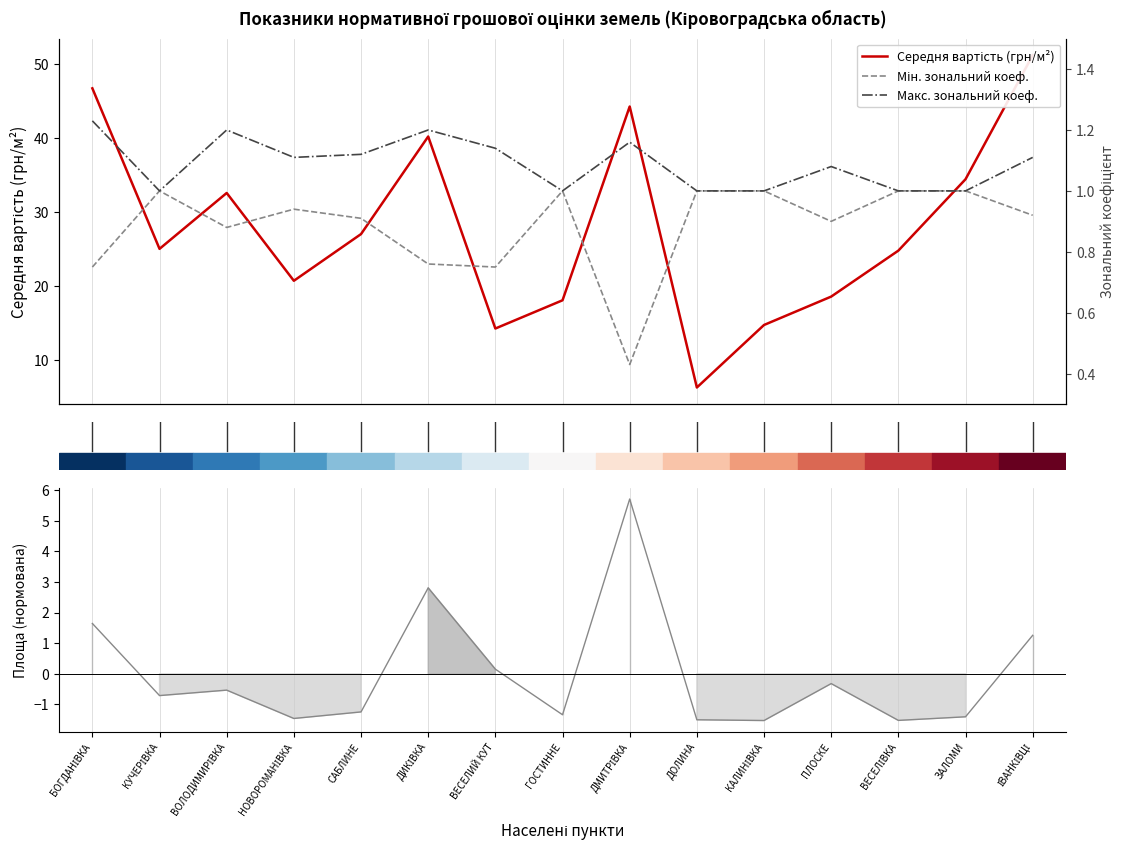

Reading right to left, extract all data points from this chart.

Середня вартість (грн/м²): ІВАНКІВЦІ=51.2	ЗАЛОМИ=34.4	ВЕСЕЛІВКА=24.8	ПЛОСКЕ=18.5	КАЛИНІВКА=14.7	ДОЛИНА=6.2	ДМИТРІВКА=44.3	ГОСТИННЕ=18.0	ВЕСЕЛИЙ КУТ=14.2	ДИКІВКА=40.2	САБЛИНЕ=27.0	НОВОРОМАНІВКА=20.7	ВОЛОДИМИРІВКА=32.6	КУЧЕРІВКА=25.0	БОГДАНІВКА=46.7
Мін. зональний коеф.: ІВАНКІВЦІ=0.9	ЗАЛОМИ=1.0	ВЕСЕЛІВКА=1.0	ПЛОСКЕ=0.9	КАЛИНІВКА=1.0	ДОЛИНА=1.0	ДМИТРІВКА=0.4	ГОСТИННЕ=1.0	ВЕСЕЛИЙ КУТ=0.8	ДИКІВКА=0.8	САБЛИНЕ=0.9	НОВОРОМАНІВКА=0.9	ВОЛОДИМИРІВКА=0.9	КУЧЕРІВКА=1.0	БОГДАНІВКА=0.8
Макс. зональний коеф.: ІВАНКІВЦІ=1.1	ЗАЛОМИ=1.0	ВЕСЕЛІВКА=1.0	ПЛОСКЕ=1.1	КАЛИНІВКА=1.0	ДОЛИНА=1.0	ДМИТРІВКА=1.2	ГОСТИННЕ=1.0	ВЕСЕЛИЙ КУТ=1.1	ДИКІВКА=1.2	САБЛИНЕ=1.1	НОВОРОМАНІВКА=1.1	ВОЛОДИМИРІВКА=1.2	КУЧЕРІВКА=1.0	БОГДАНІВКА=1.2
Площа (нормована): ІВАНКІВЦІ=1.3	ЗАЛОМИ=-1.4	ВЕСЕЛІВКА=-1.5	ПЛОСКЕ=-0.3	КАЛИНІВКА=-1.5	ДОЛИНА=-1.5	ДМИТРІВКА=5.7	ГОСТИННЕ=-1.3	ВЕСЕЛИЙ КУТ=0.2	ДИКІВКА=2.8	САБЛИНЕ=-1.2	НОВОРОМАНІВКА=-1.5	ВОЛОДИМИРІВКА=-0.5	КУЧЕРІВКА=-0.7	БОГДАНІВКА=1.6